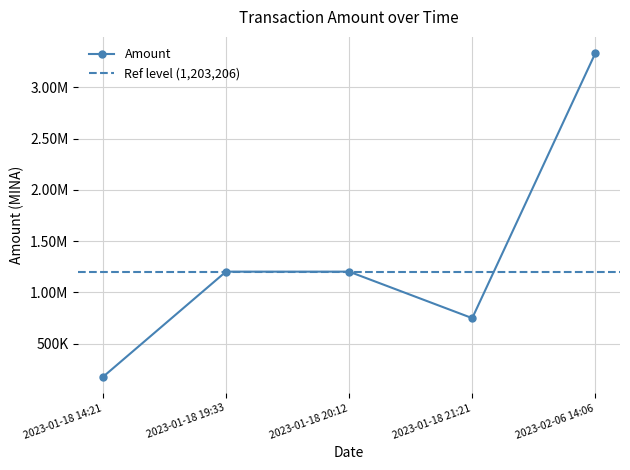

What is the minimum value shown in the chart?

176596.3